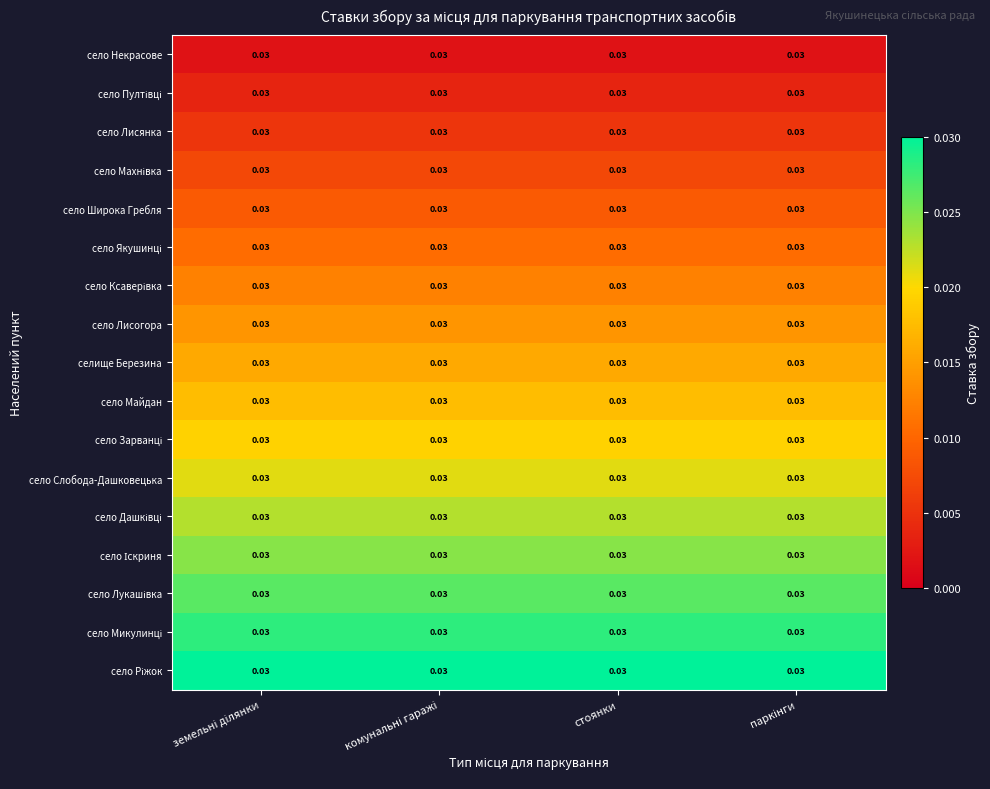

List the series in order of their peak value, highest first.

село Ріжок, село Микулинці, село Лукашівка, село Іскриня, село Дашківці, село Слобода-Дашковецька, село Зарванці, село Майдан, селище Березина, село Лисогора, село Ксаверівка, село Якушинці, село Широка Гребля, село Махнівка, село Лисянка, село Пултівці, село Некрасове